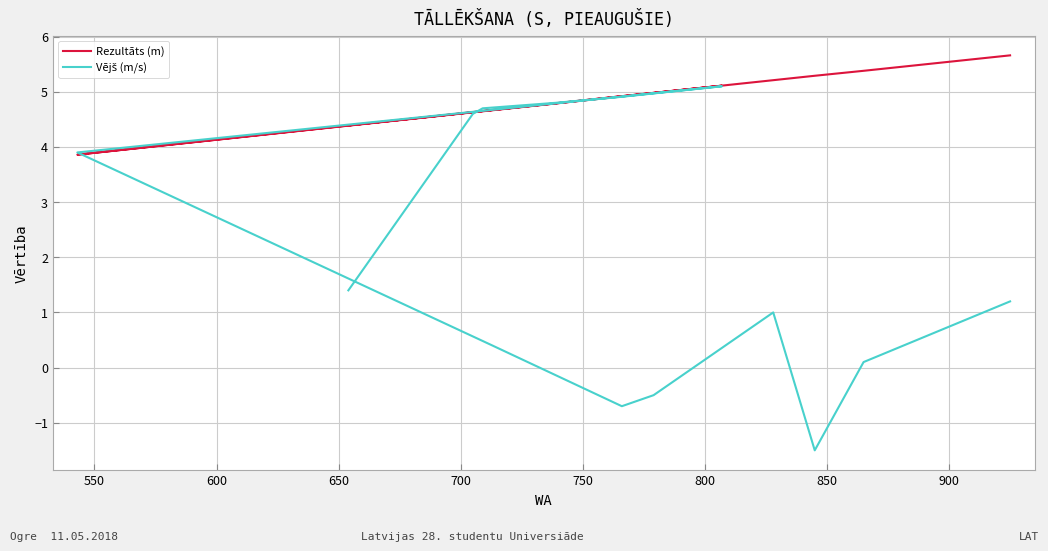

In Rezultāts (m), how many points are higher than both neighbors (excluding endpoints)?

1